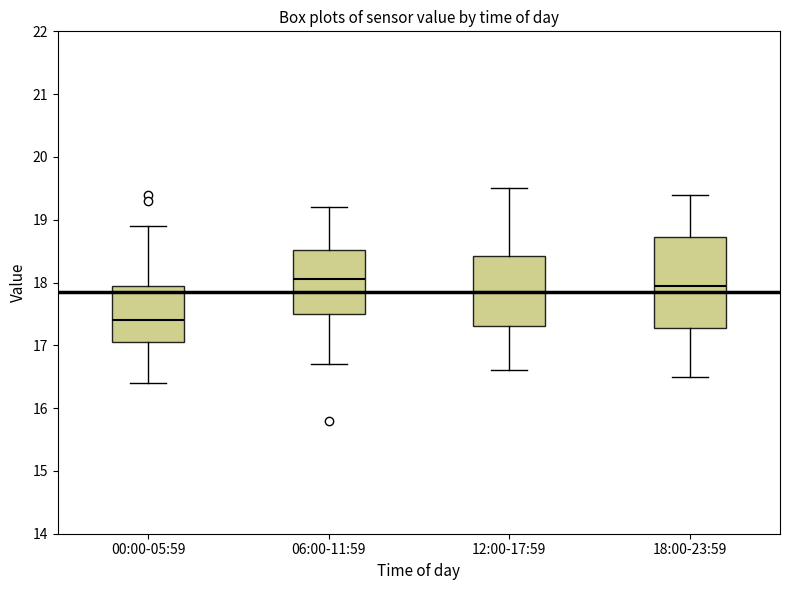

Reading left to right, read every box against the y-axis: the position of its median line, the range the box covers, and the ends of its whiskers. The values are not printed on the chart, so give them approximately, as read against the axis.

00:00-05:59: median 17.4, box 17.1 to 18.0, whiskers 16.4 to 18.9
06:00-11:59: median 18.1, box 17.5 to 18.5, whiskers 16.7 to 19.2
12:00-17:59: median 17.9, box 17.3 to 18.4, whiskers 16.6 to 19.5
18:00-23:59: median 18.0, box 17.3 to 18.7, whiskers 16.5 to 19.4